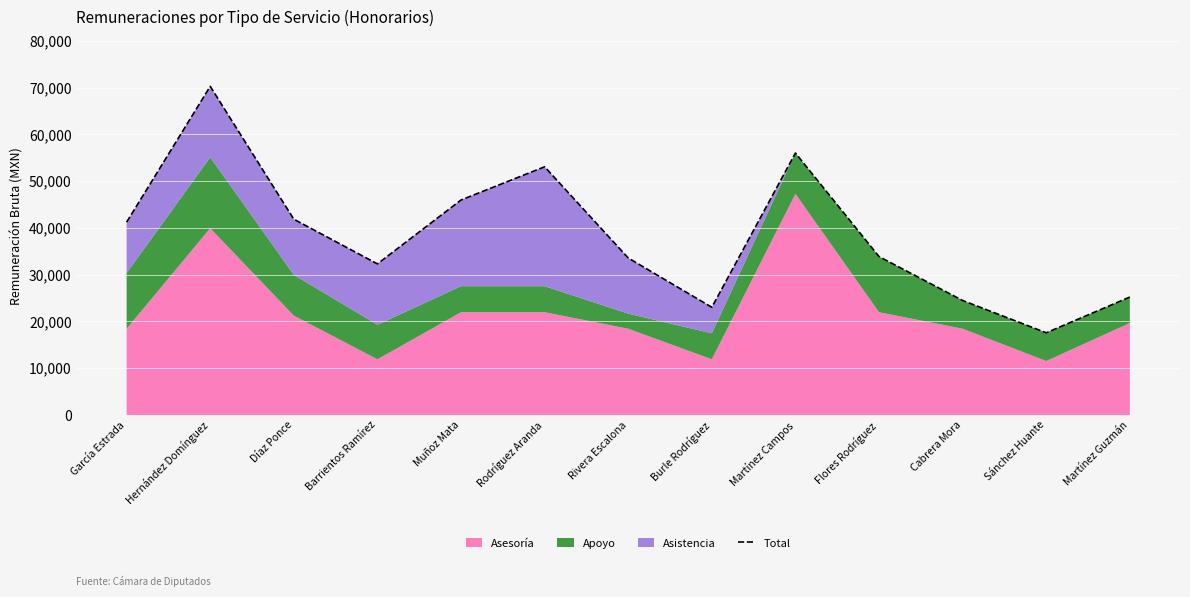

How many lines are shown in the chart?

1